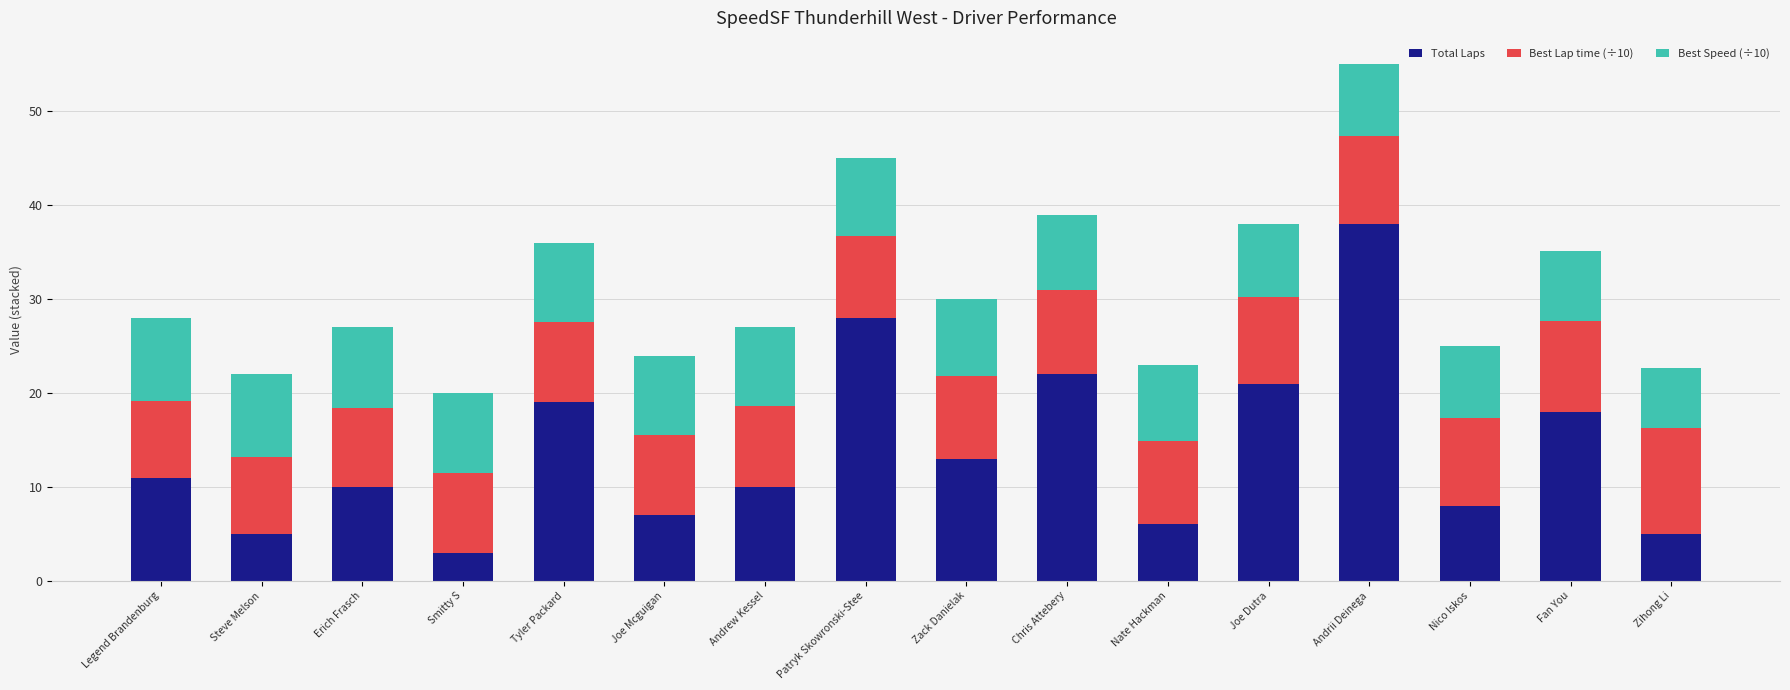

Which category has the lowest value in the Total Laps series?

Smitty S